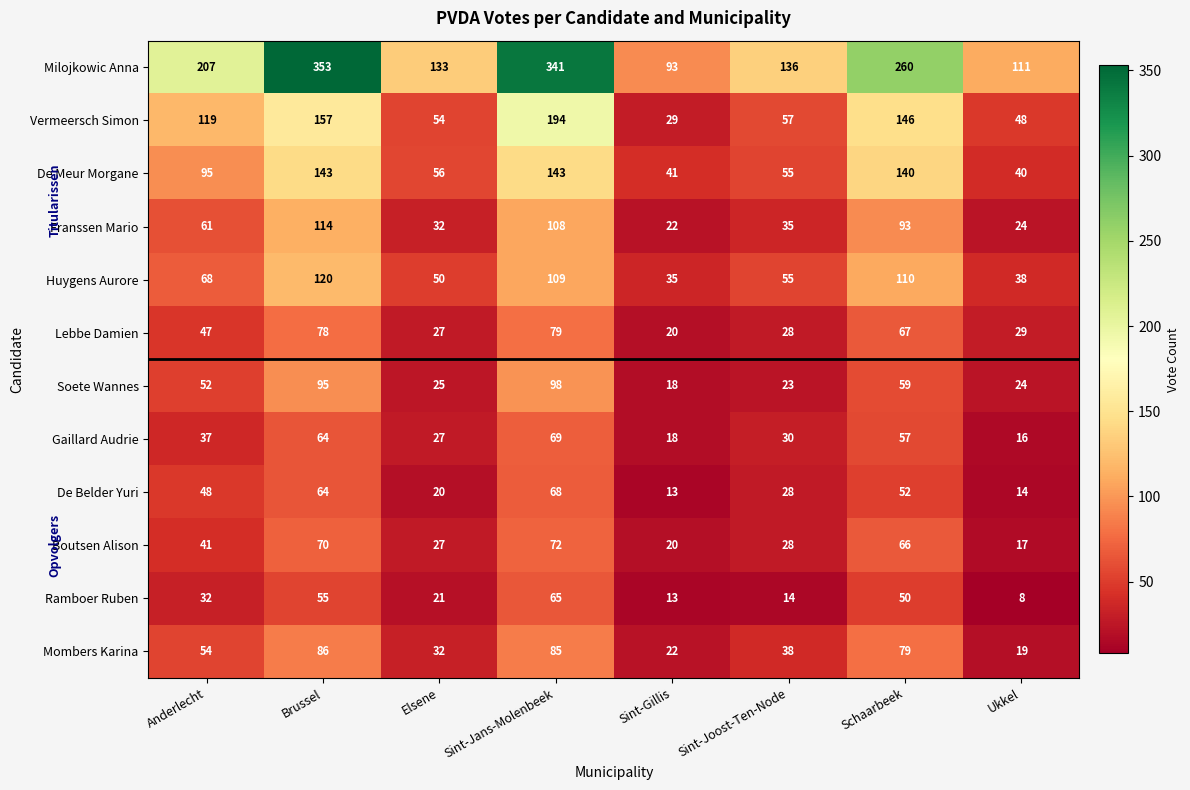

List the labels in order of Vermeersch Simon value, smallest first.

Sint-Gillis, Ukkel, Elsene, Sint-Joost-Ten-Node, Anderlecht, Schaarbeek, Brussel, Sint-Jans-Molenbeek